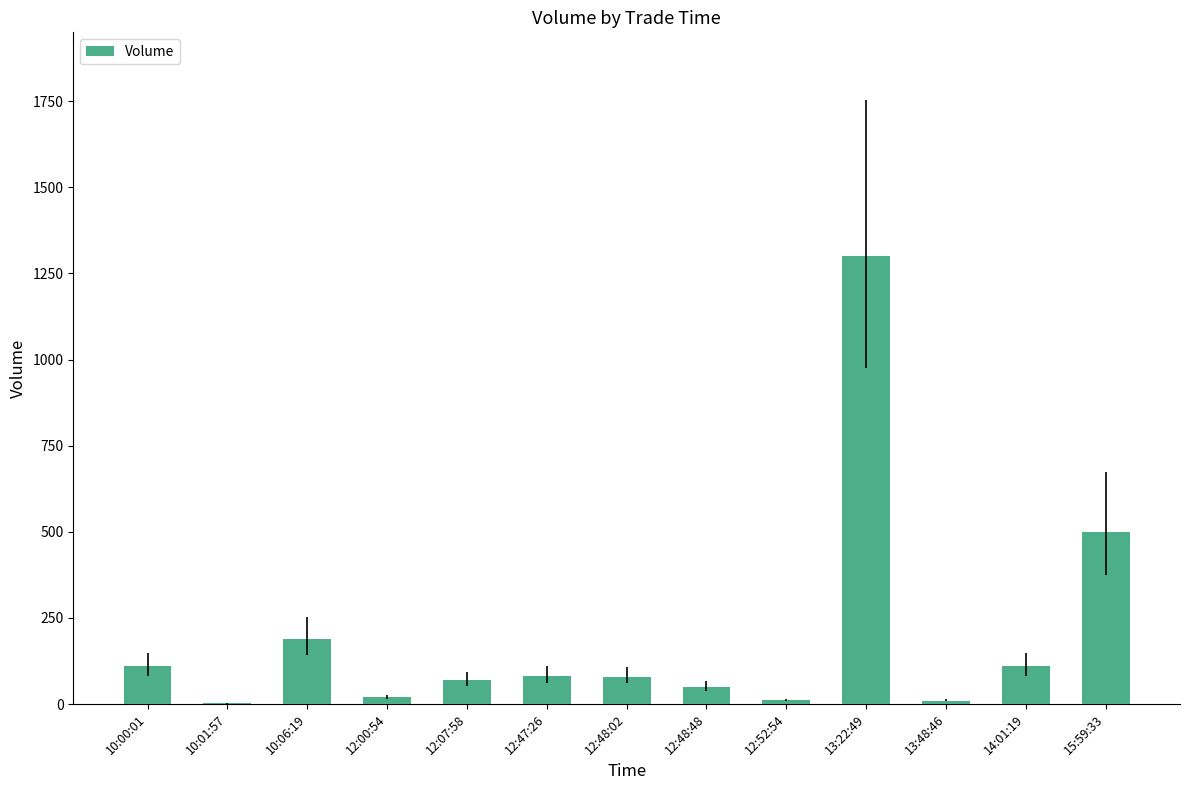

The value at 12:07:58 is 70. True or false?

True